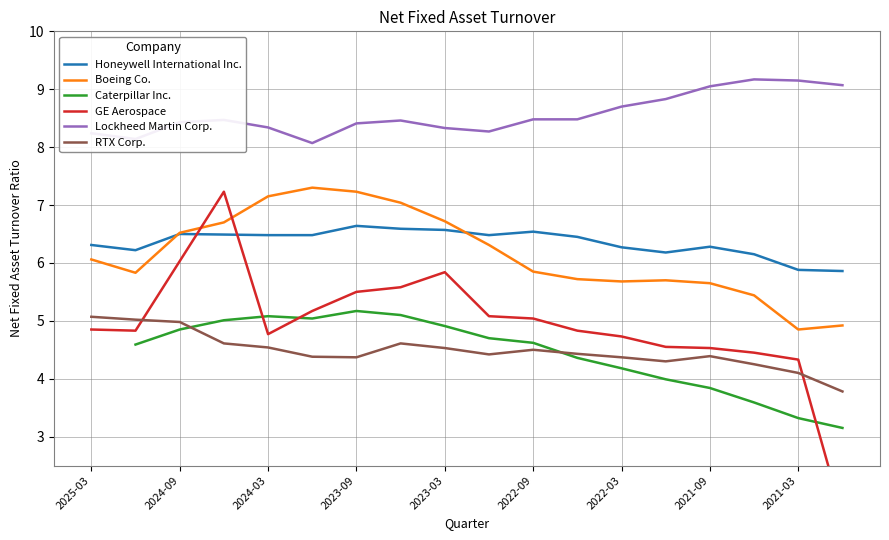

What is the highest value of the Honeywell International Inc. series?

6.6